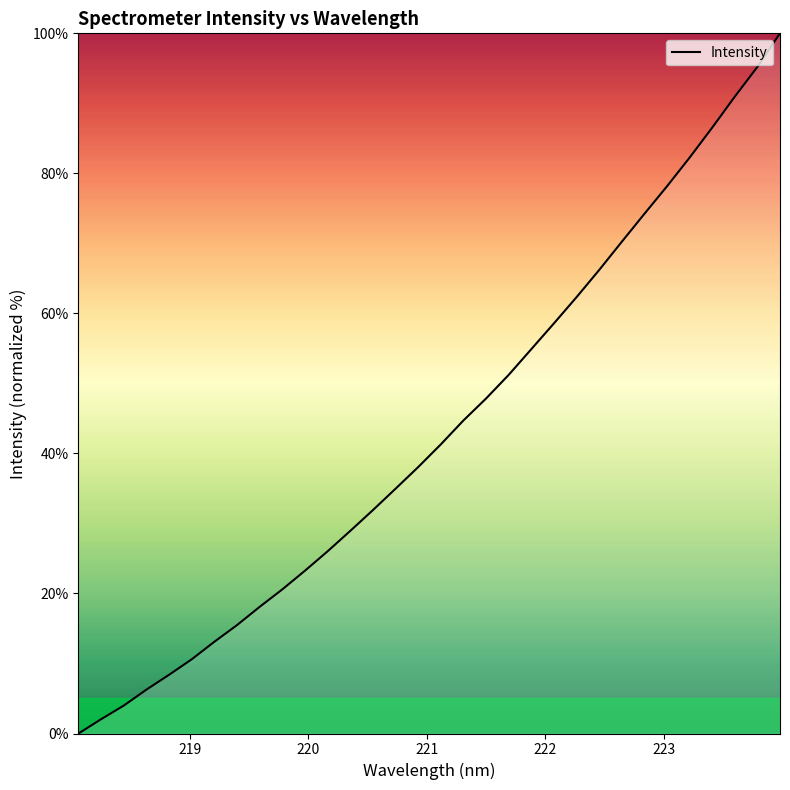

Does the chart display data point markers on the line(s)?

No